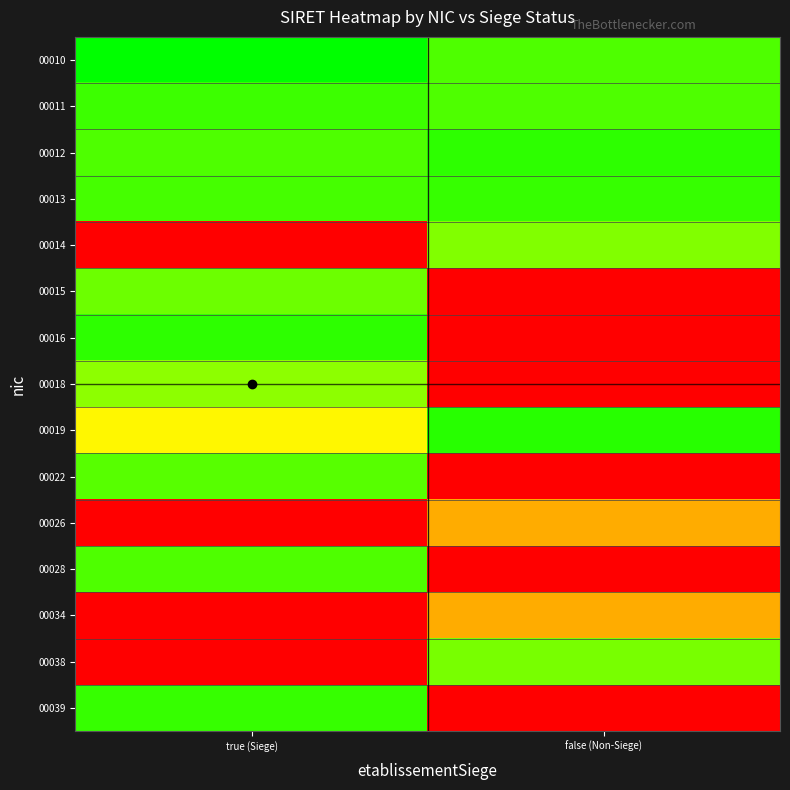

Reading left to right, what are all the values shown in this chart?

00010: true (Siege)=1.0	false (Non-Siege)=0.9
00011: true (Siege)=0.9	false (Non-Siege)=0.9
00012: true (Siege)=0.9	false (Non-Siege)=0.9
00013: true (Siege)=0.9	false (Non-Siege)=0.9
00014: true (Siege)=0.0	false (Non-Siege)=0.8
00015: true (Siege)=0.9	false (Non-Siege)=0.0
00016: true (Siege)=0.9	false (Non-Siege)=0.0
00018: true (Siege)=0.8	false (Non-Siege)=0.0
00019: true (Siege)=0.6	false (Non-Siege)=0.9
00022: true (Siege)=0.9	false (Non-Siege)=0.0
00026: true (Siege)=0.0	false (Non-Siege)=0.5
00028: true (Siege)=0.9	false (Non-Siege)=0.0
00034: true (Siege)=0.0	false (Non-Siege)=0.5
00038: true (Siege)=0.0	false (Non-Siege)=0.8
00039: true (Siege)=0.9	false (Non-Siege)=0.0